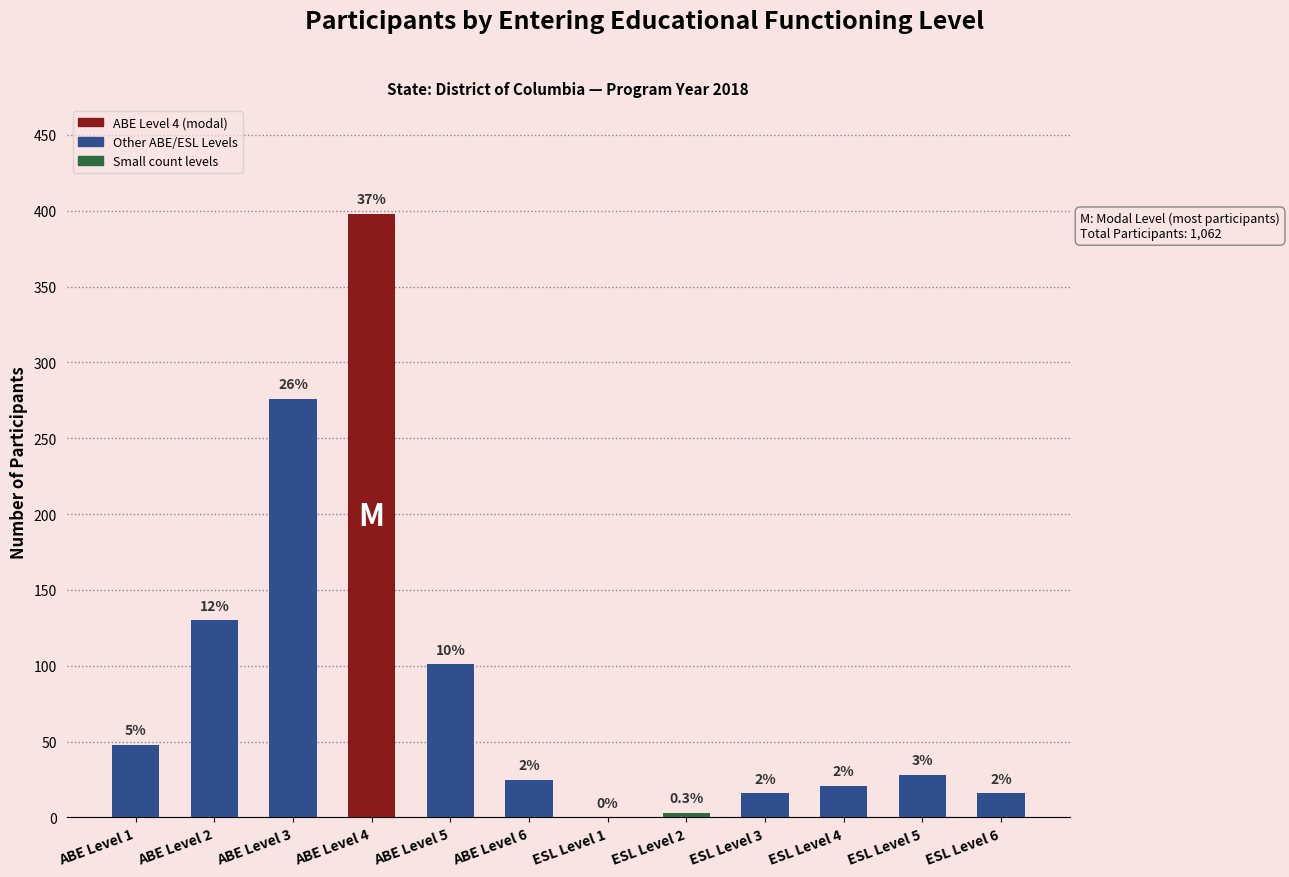

Reading left to right, transcribe all the data shown in this chart.

48	130	276	398	101	25	0	3	16	21	28	16